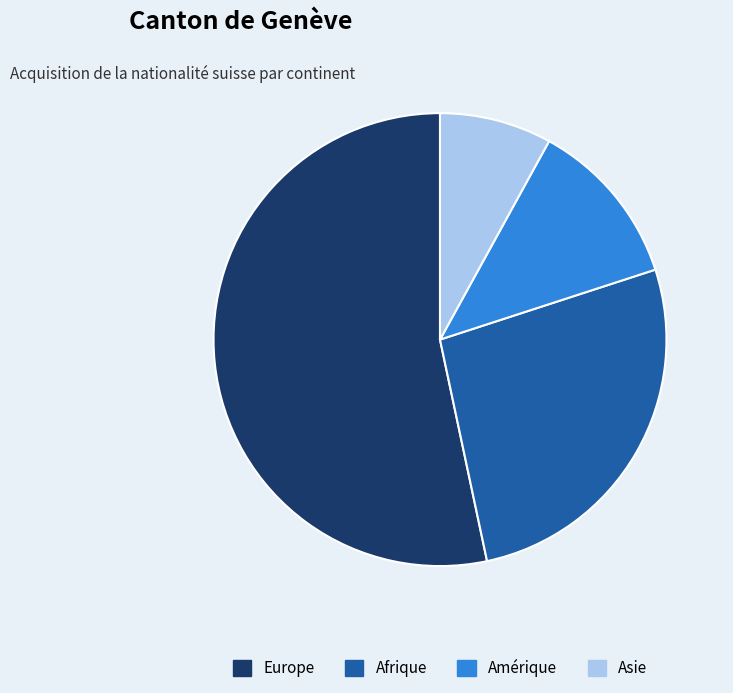

Rank the categories by value from lowest to highest.

Asie, Amérique, Afrique, Europe